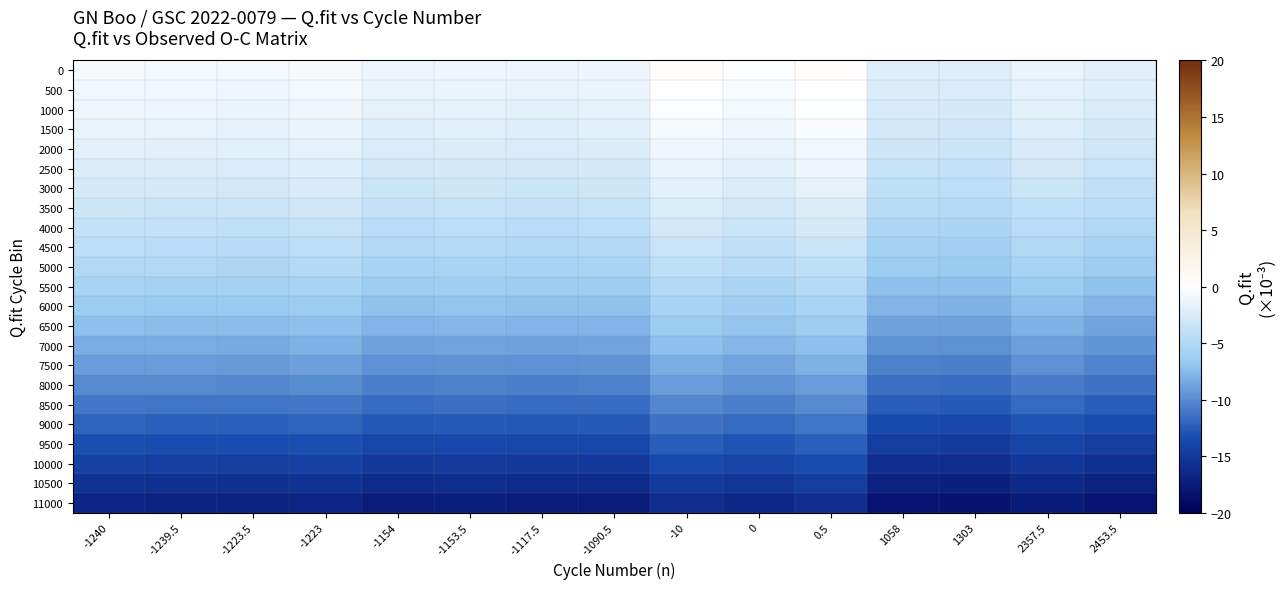

What is the minimum value shown in the chart?

-18.4